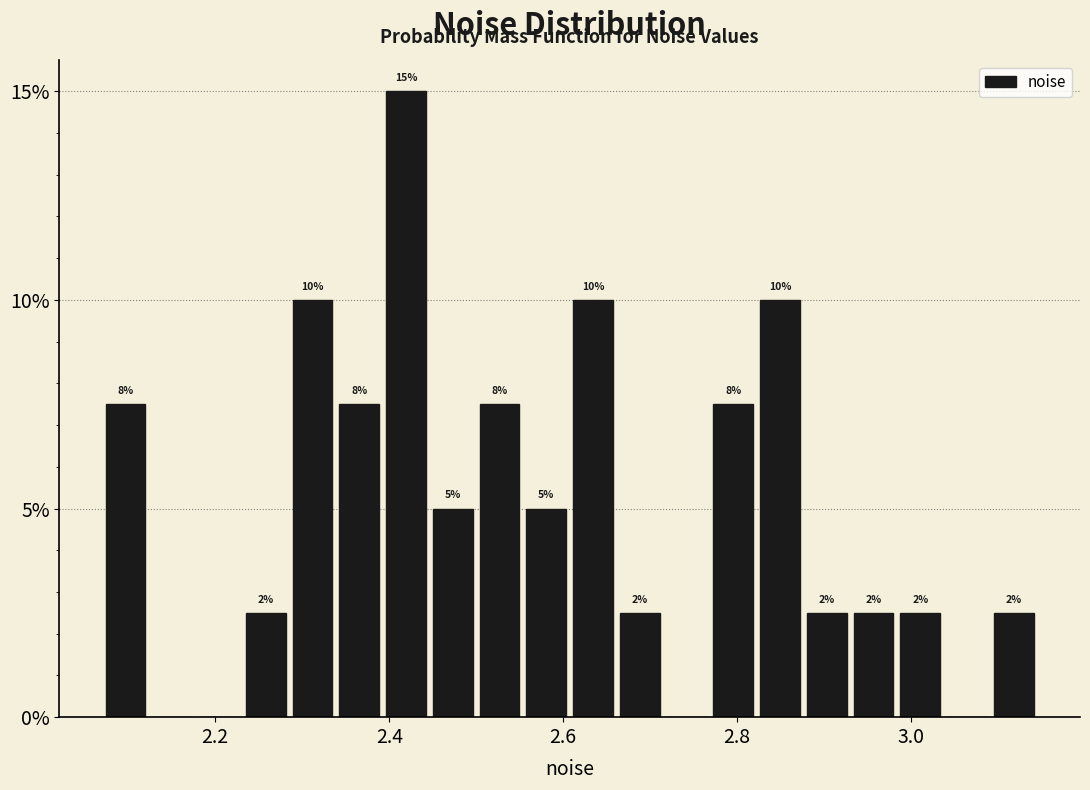

Around what value on the x-axis is the tallest bar? Give the approximate position of its centre, as read against the axis.

2.42